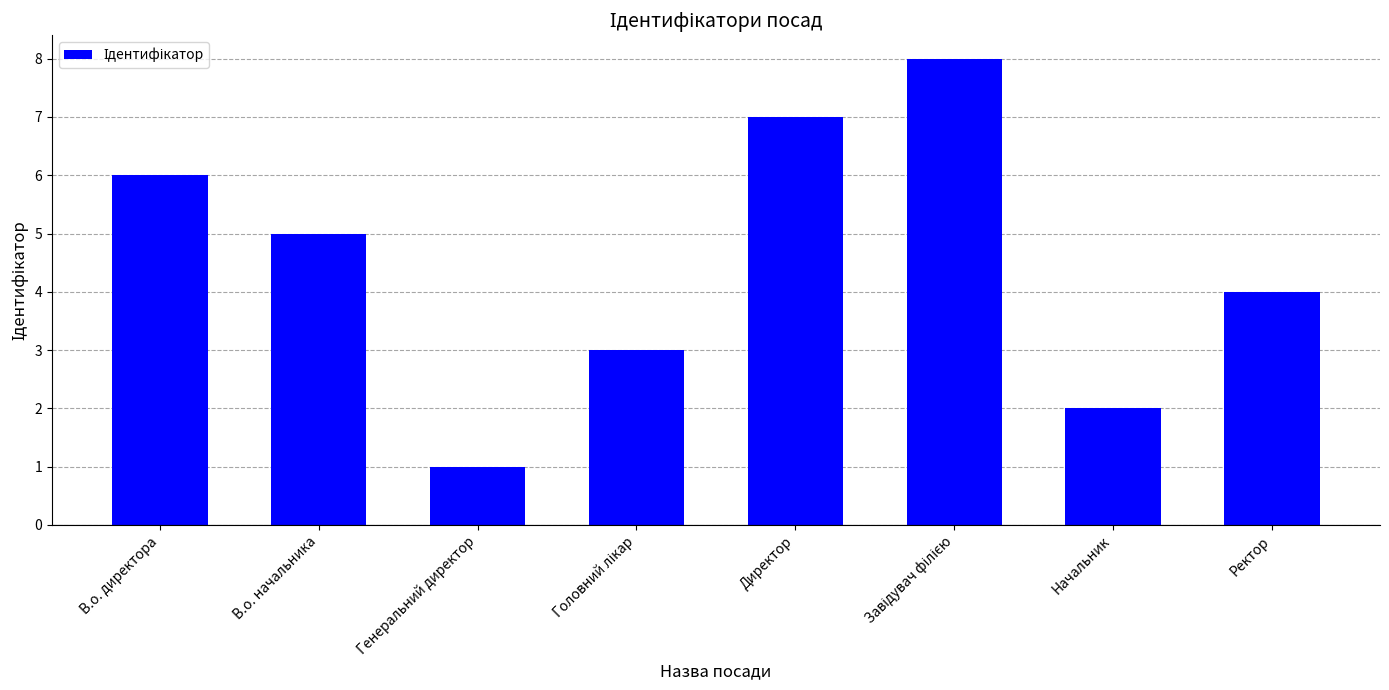

What is the change in value from Генеральний директор to Начальник?

+1